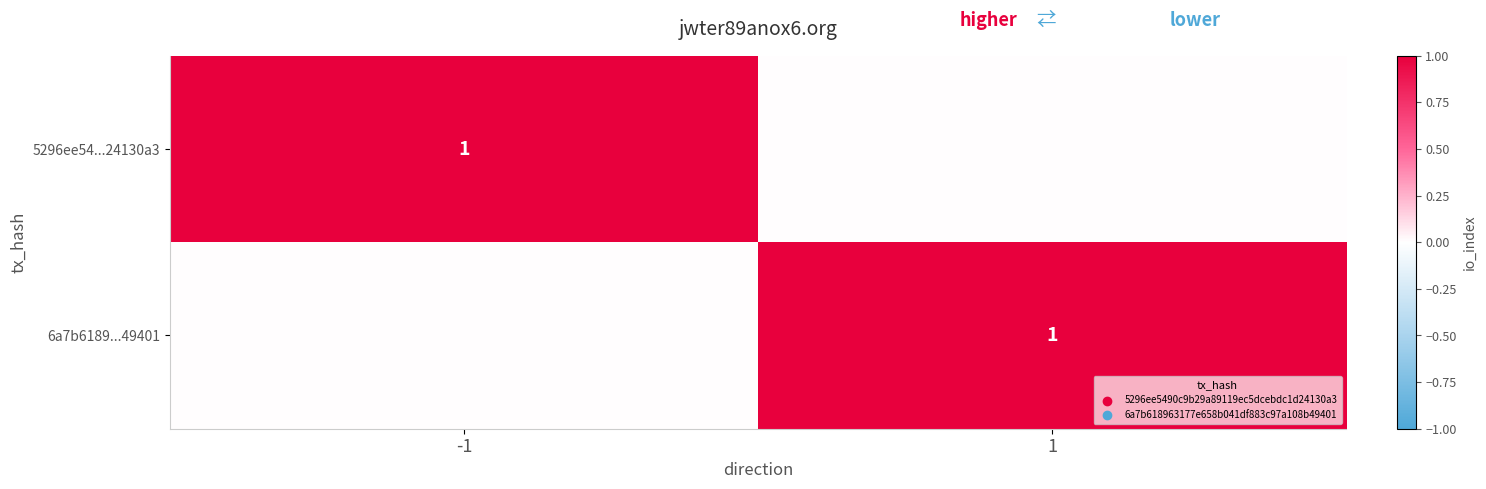

The value of 5296ee54...24130a3 at -1 is 2. True or false?

False